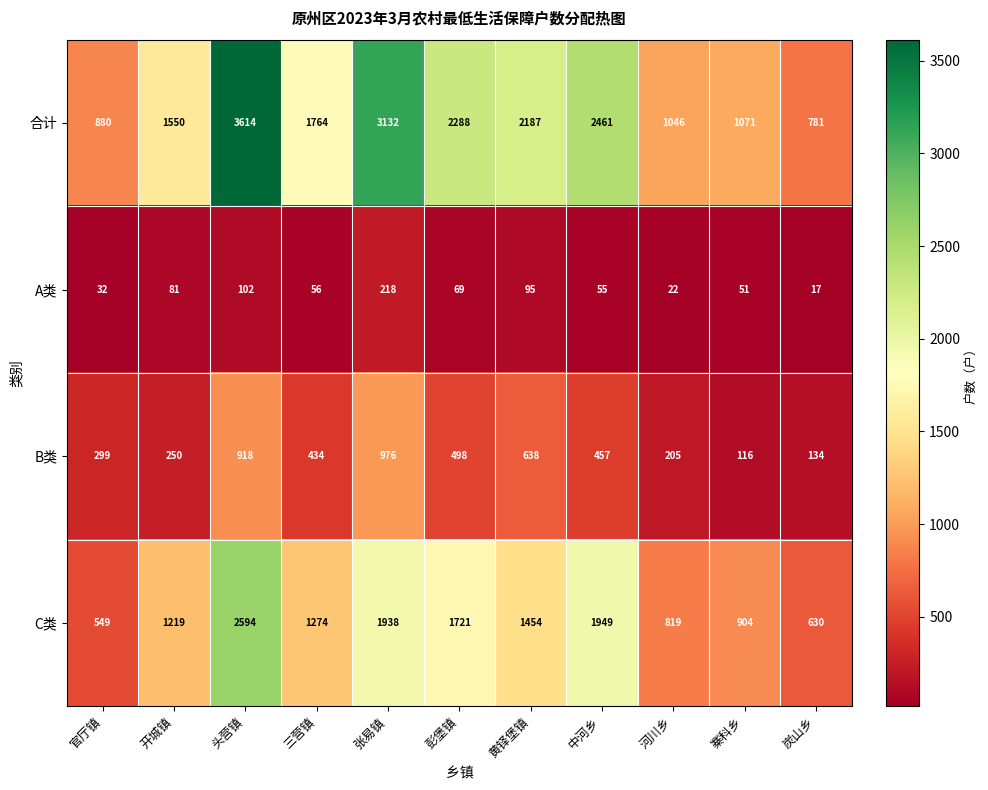

Which category has the lowest value across all series?

炭山乡